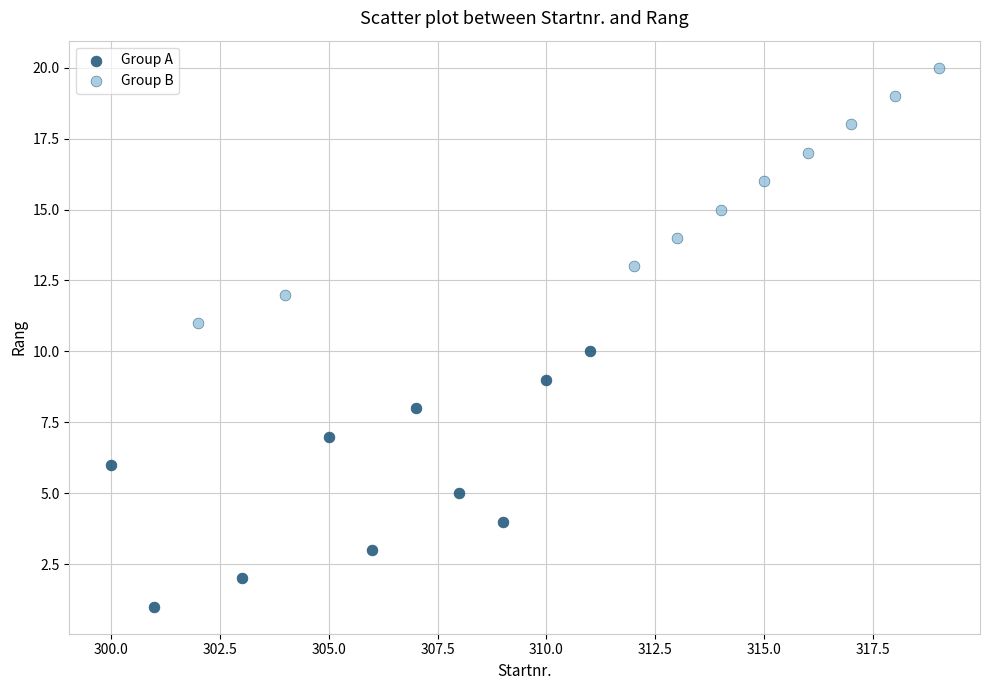

Which series contains the highest Y value?

Group B